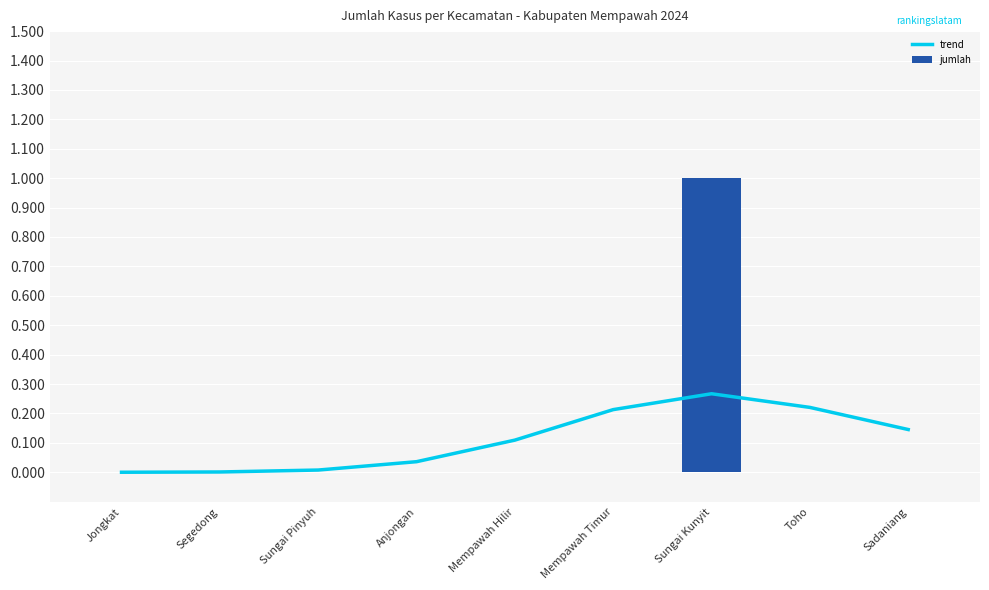

At which label does trend reach its minimum?

Jongkat